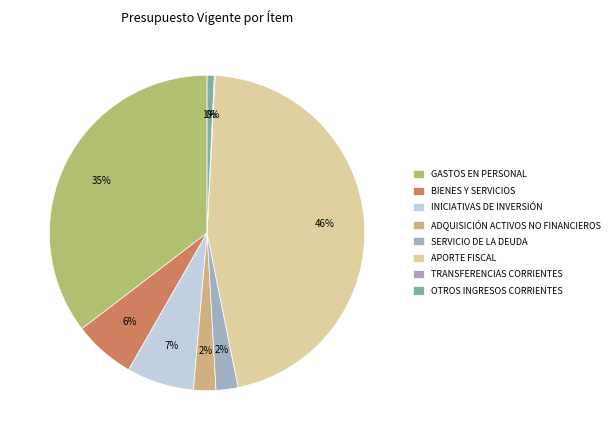

The SERVICIO DE LA DEUDA slice represents 2% of the pie. True or false?

True